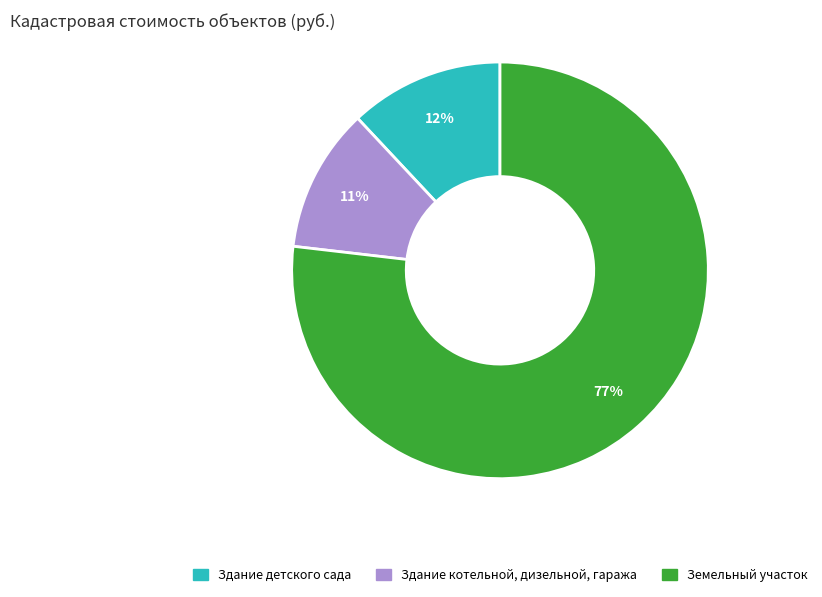

Rank the categories by value from highest to lowest.

Земельный участок, Здание детского сада, Здание котельной, дизельной, гаража